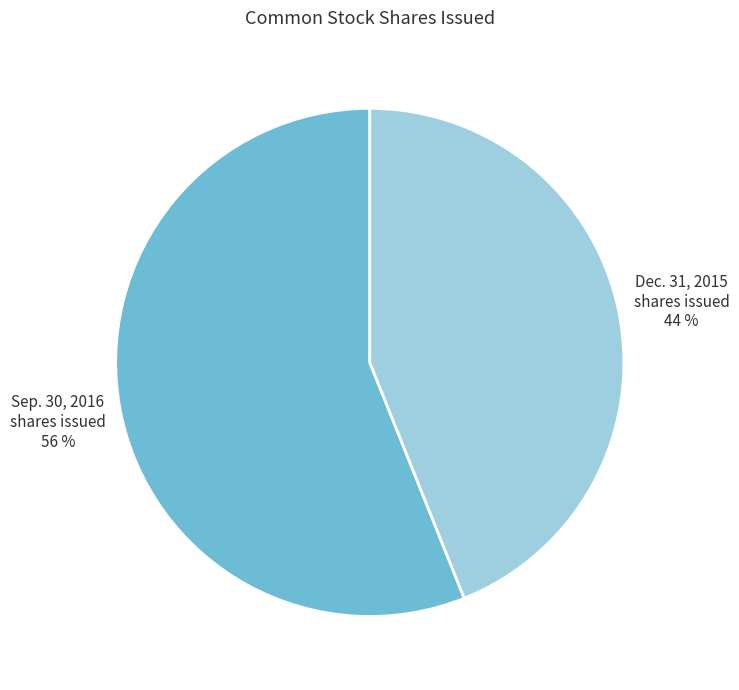

Between Common stock, shares issued (Sep. 30, 2016) and Common stock, shares issued (Dec. 31, 2015), which is larger?

Common stock, shares issued (Sep. 30, 2016)